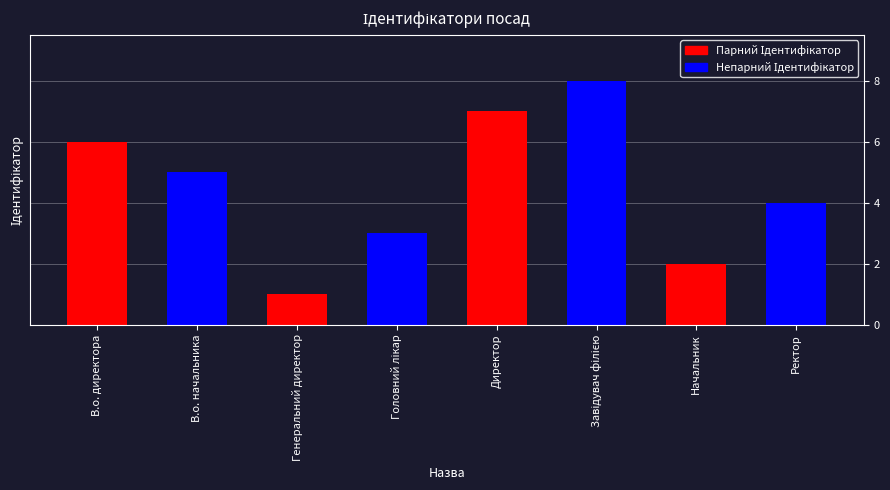

Is it true that the value at Начальник is 1?

False